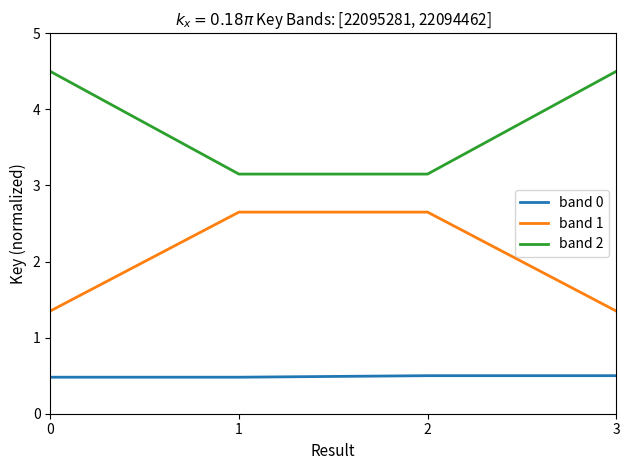

What is the maximum value shown in the chart?

4.5